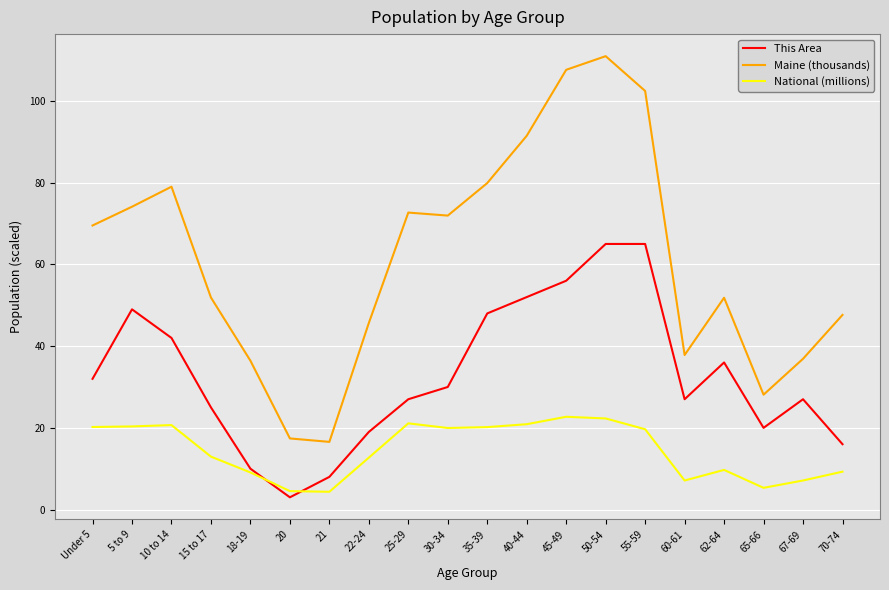

What position from the right is 35-39?

10